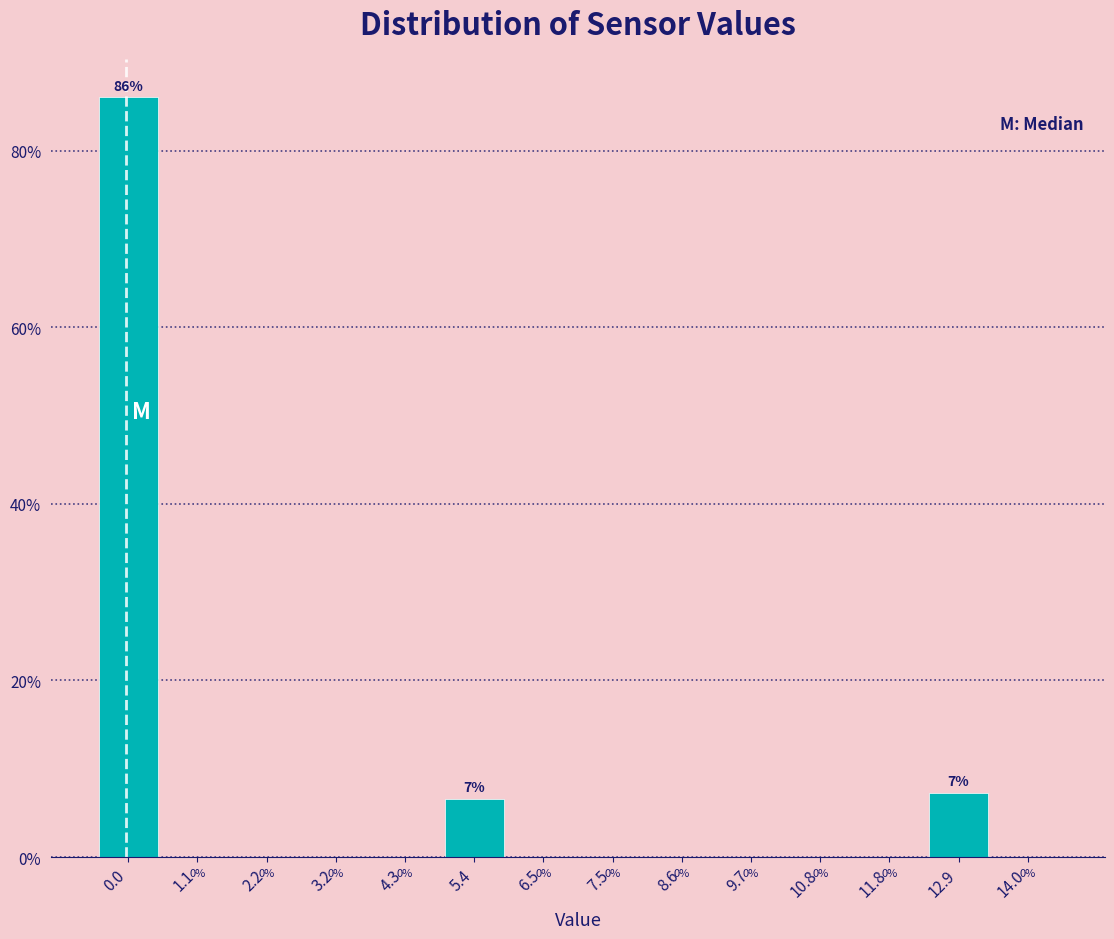

Which range on the x-axis has the tallest bar?

-0.4 to 0.6